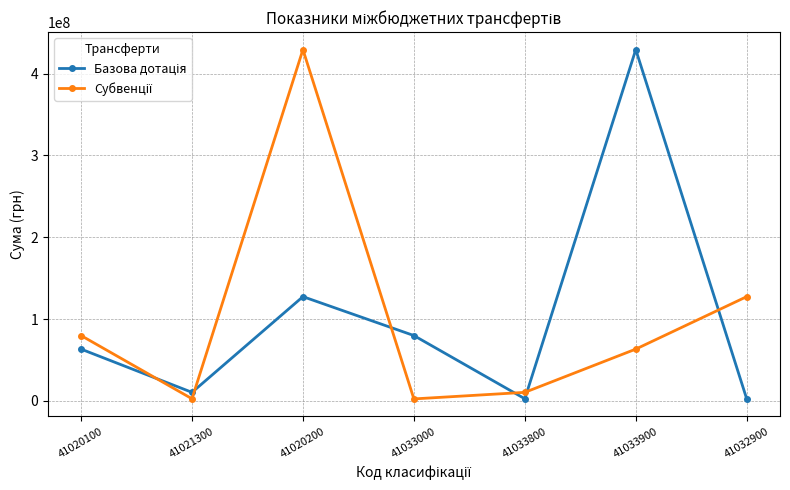

What is the difference between the highest and lowest values at 41020200?

301834000